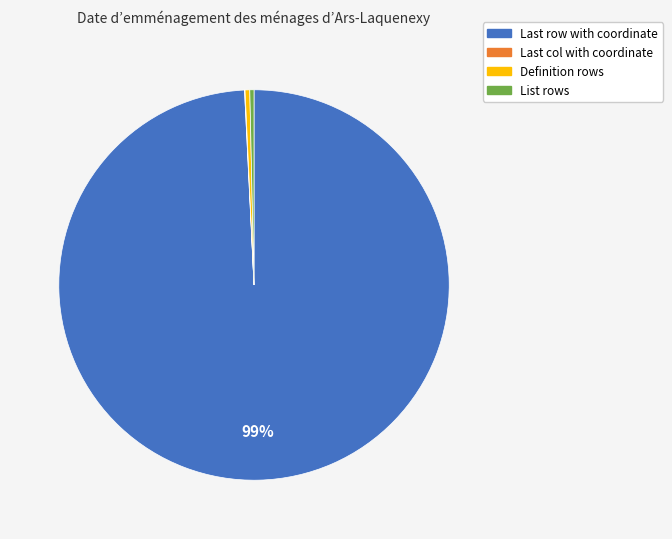

Approximately how many times larger is the value at Definition rows compared to List rows?

1.1